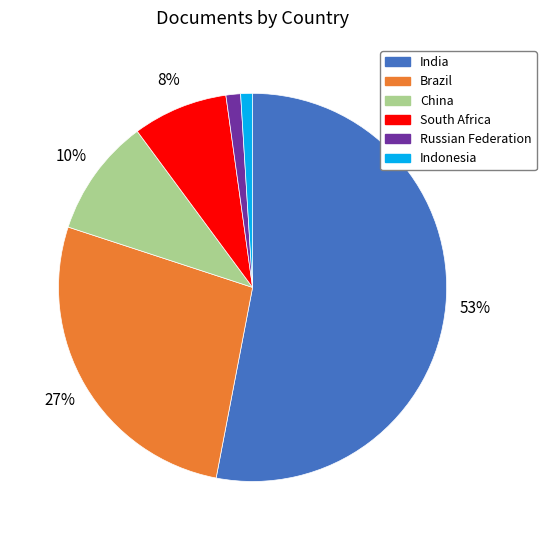

Is India the majority of the pie?

Yes